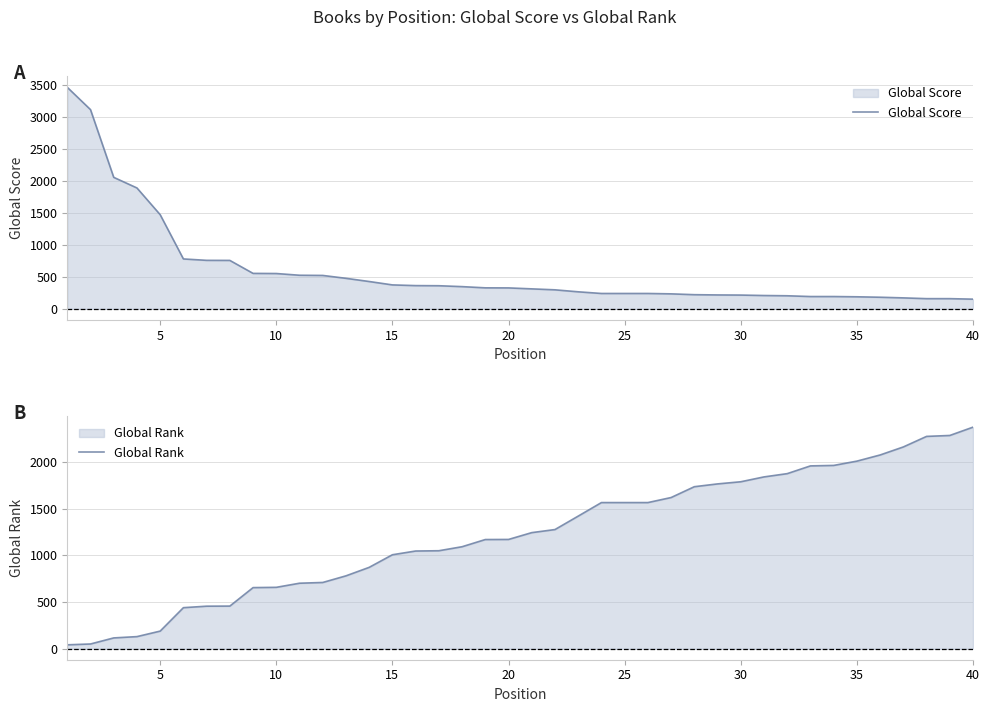

What is the minimum value for Global Score?

151